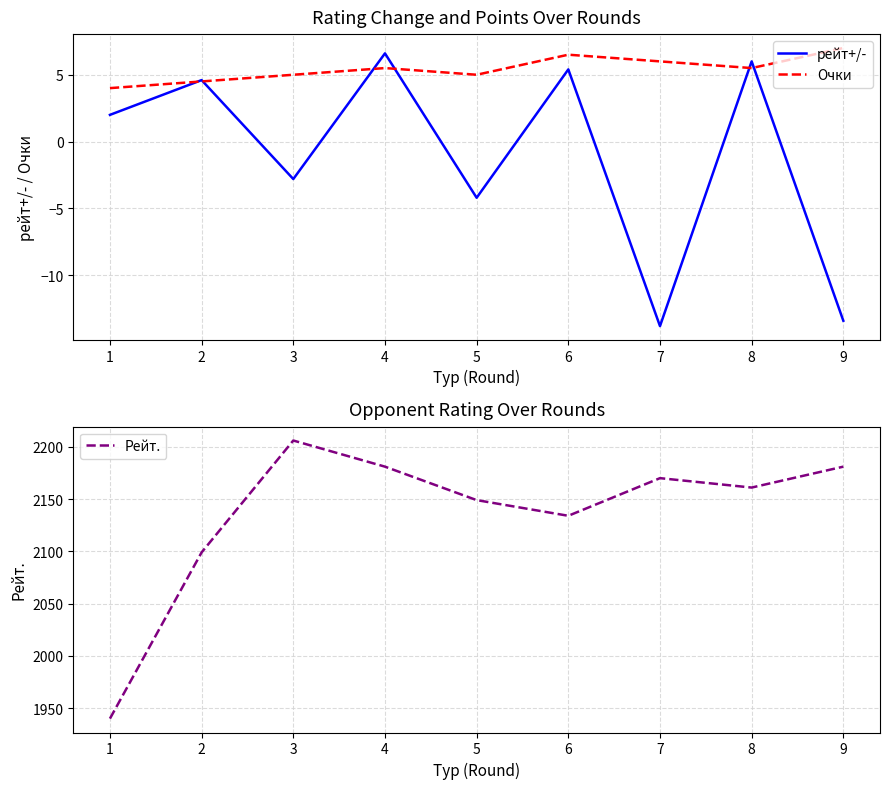

What is the minimum value for рейт+/-?

-13.8